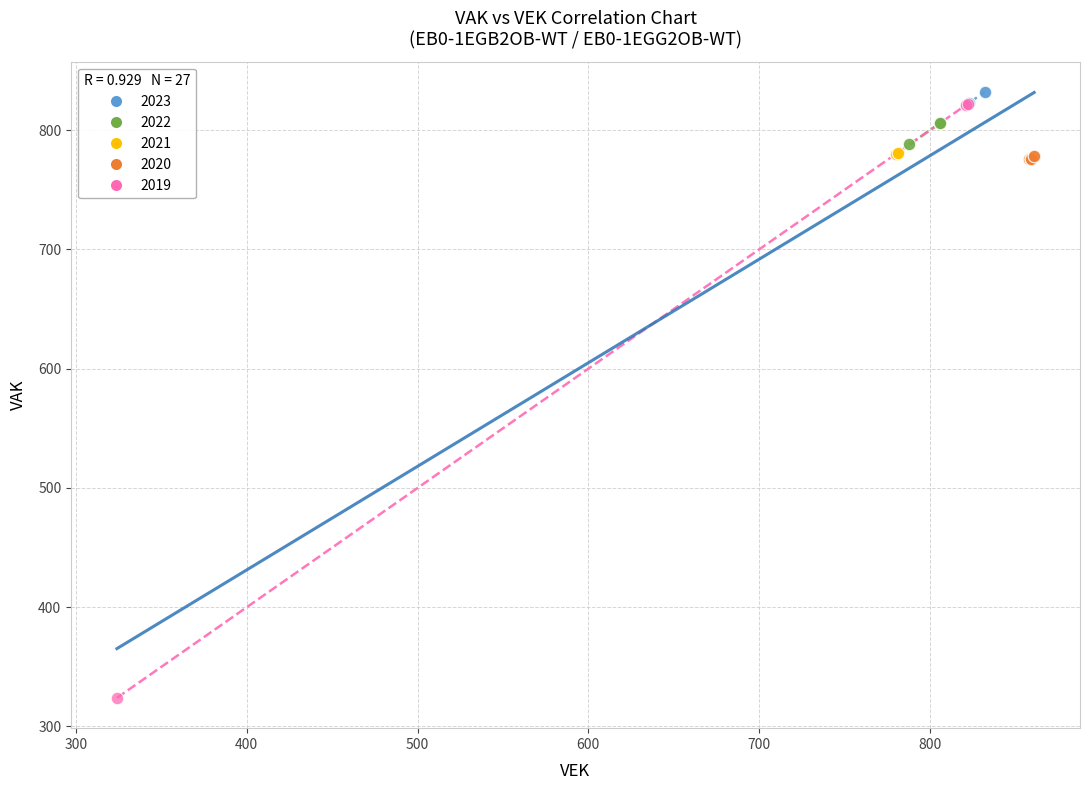

Which series contains the lowest Y value?

2019